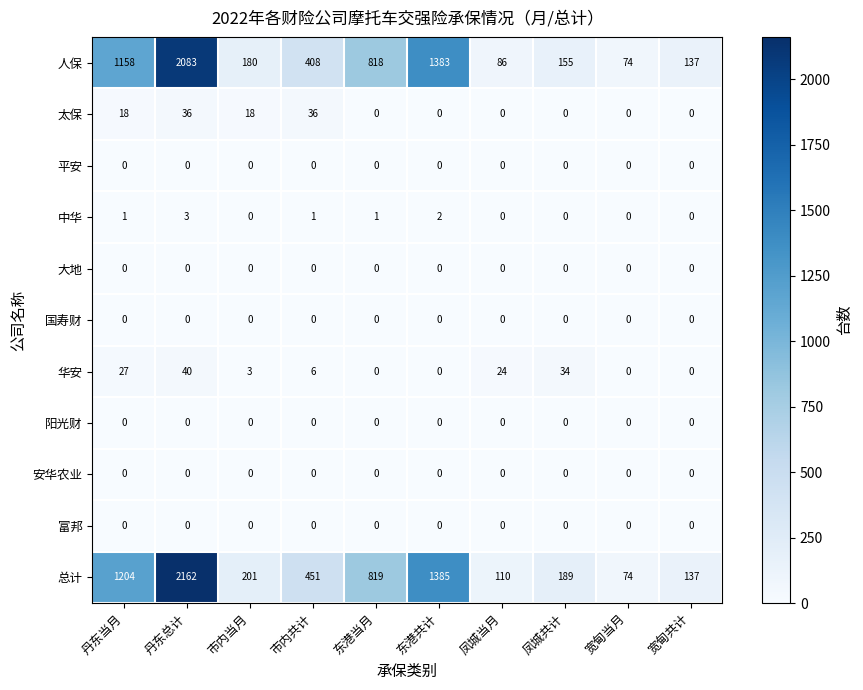

What is the maximum value for 中华?

3